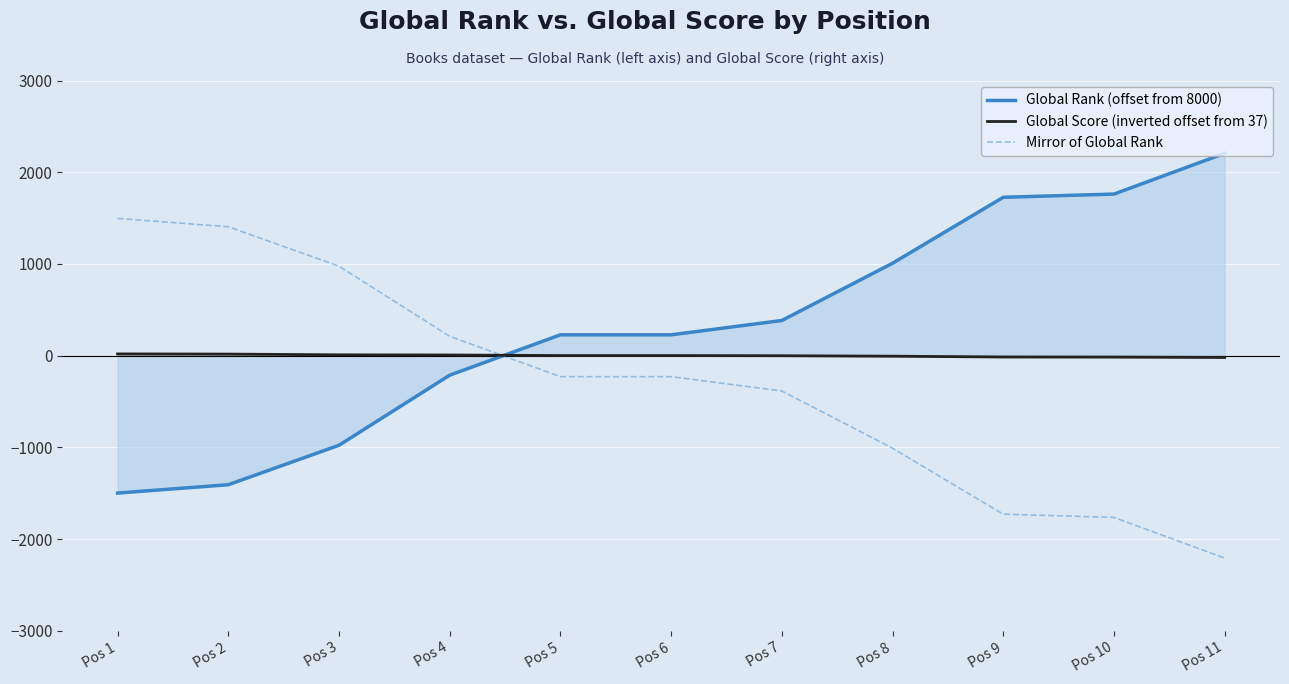

At which label does Global Score (inverted offset from 37) first exceed 2?

Pos 1